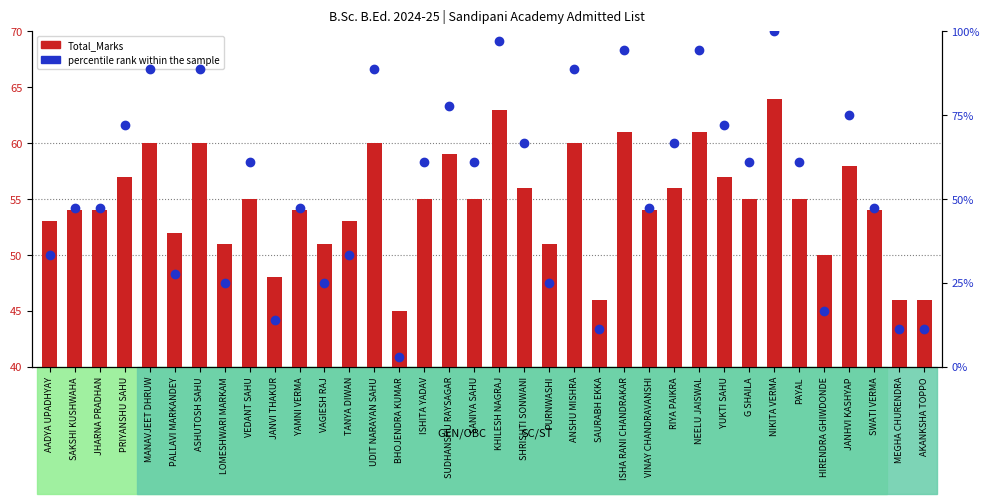

Rank the series by their average value, from lowest to highest.

percentile rank within the sample, Total_Marks